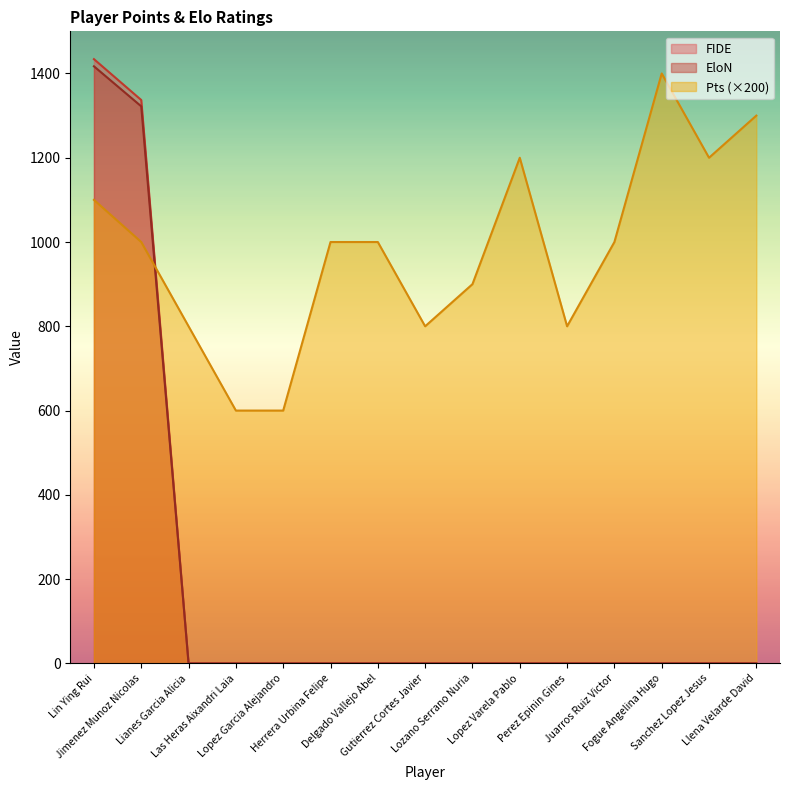

How many interior local peaks does the Pts series have?

2